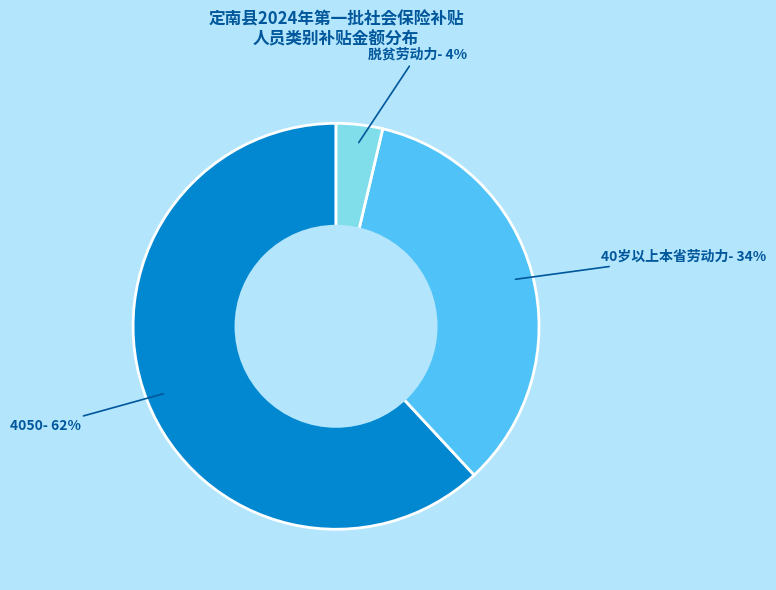

To the nearest percent, what is the average slice percentage?

33%